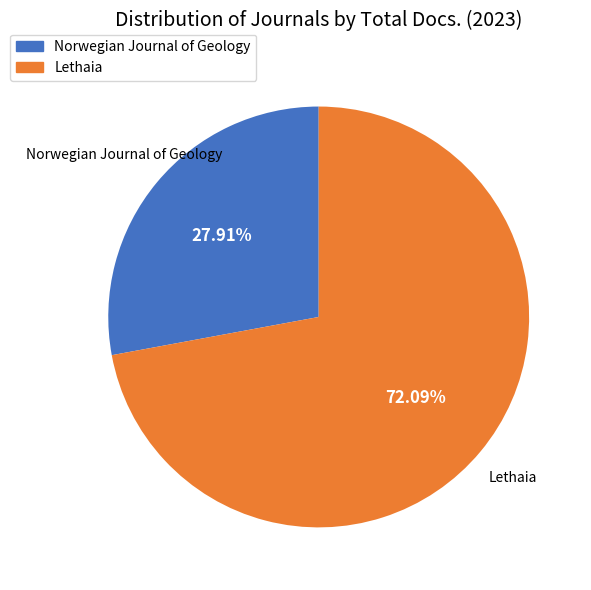

What is the ratio of the value at Norwegian Journal of Geology to the value at Lethaia?

0.4